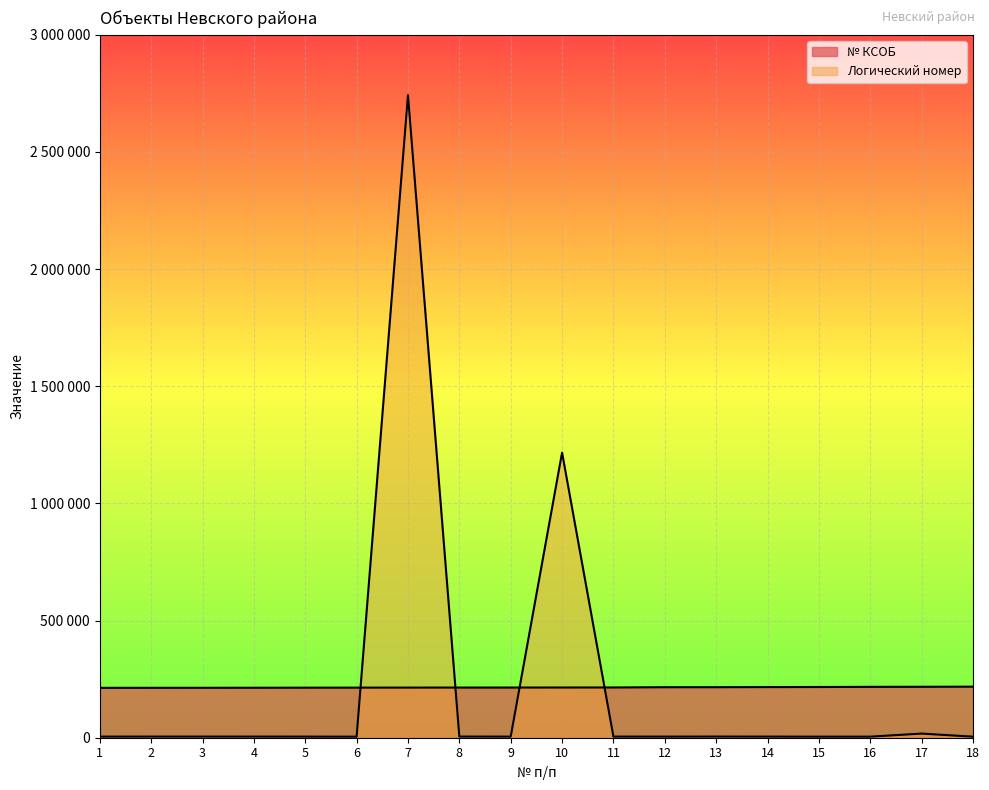

At 3, list the series in order from largest to smallest.

№ КСОБ, Логический номер